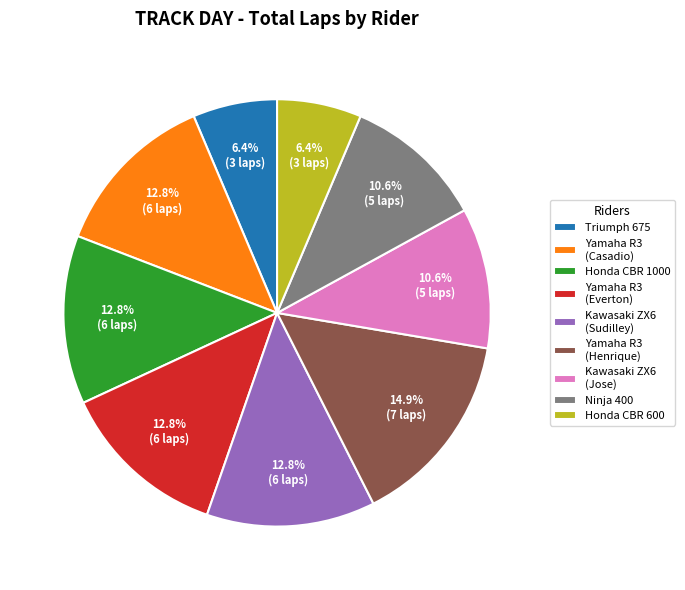

Which category has the biggest portion of the pie?

Yamaha R3 (Henrique)